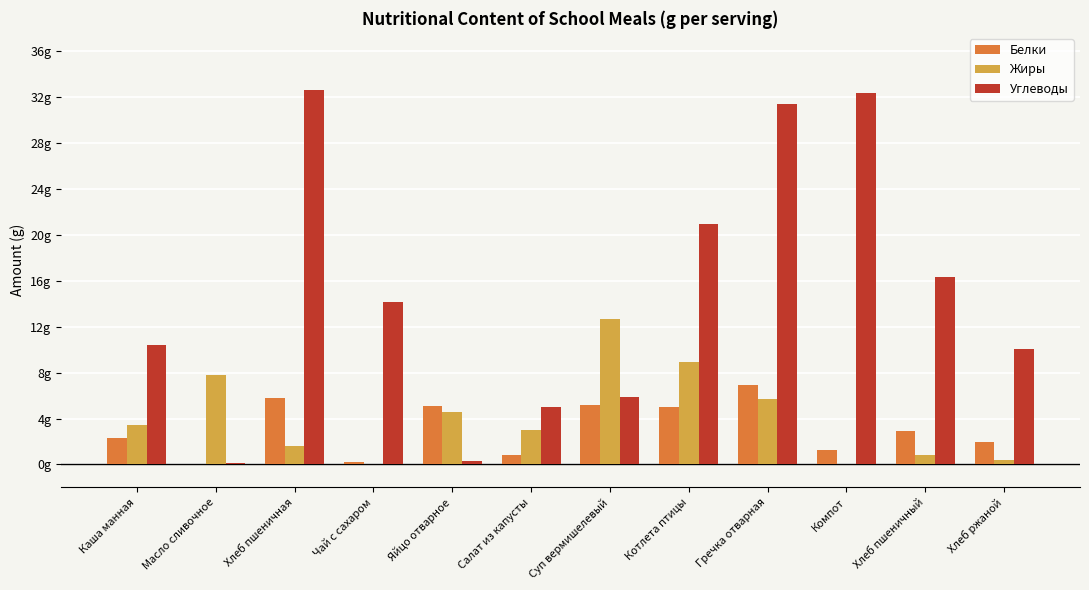

List the labels in order of Жиры value, smallest first.

Компот, Чай с сахаром, Хлеб ржаной, Хлеб пшеничный, Хлеб пшеничная, Салат из капусты, Каша манная, Яйцо отварное, Гречка отварная, Масло сливочное, Котлета птицы, Суп вермишелевый